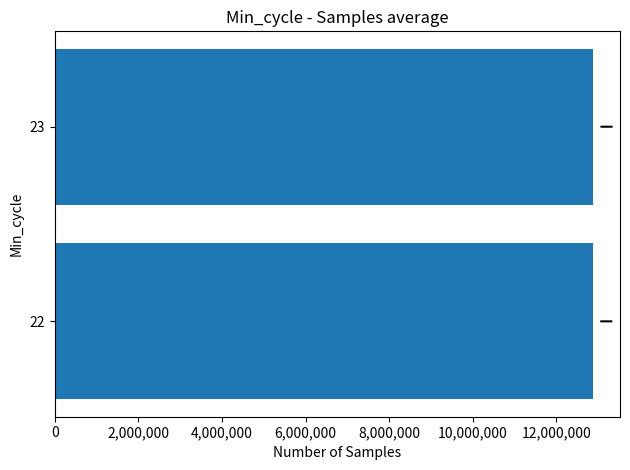

Is it true that the value at 22 is 12868689.0?

True